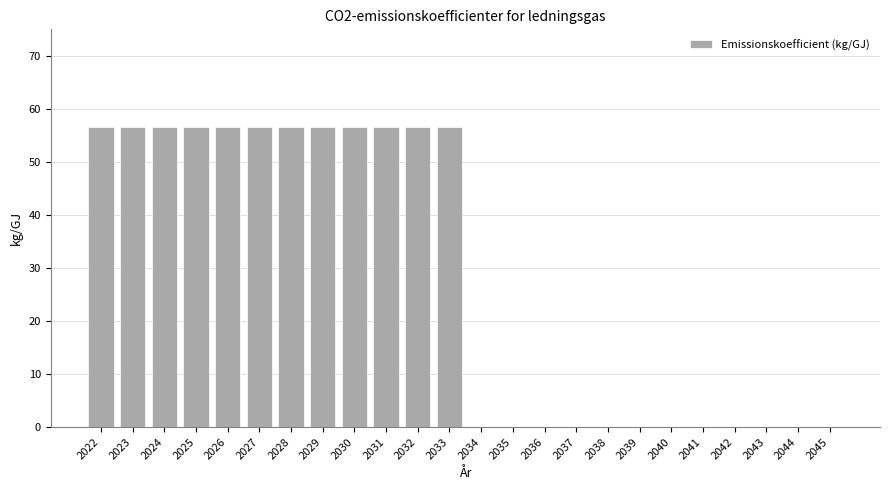

Reading right to left, what are all the values shown in this chart?

0.0	0.0	0.0	0.0	0.0	0.0	0.0	0.0	0.0	0.0	0.0	0.0	56.5	56.5	56.5	56.5	56.5	56.5	56.5	56.5	56.5	56.5	56.5	56.5